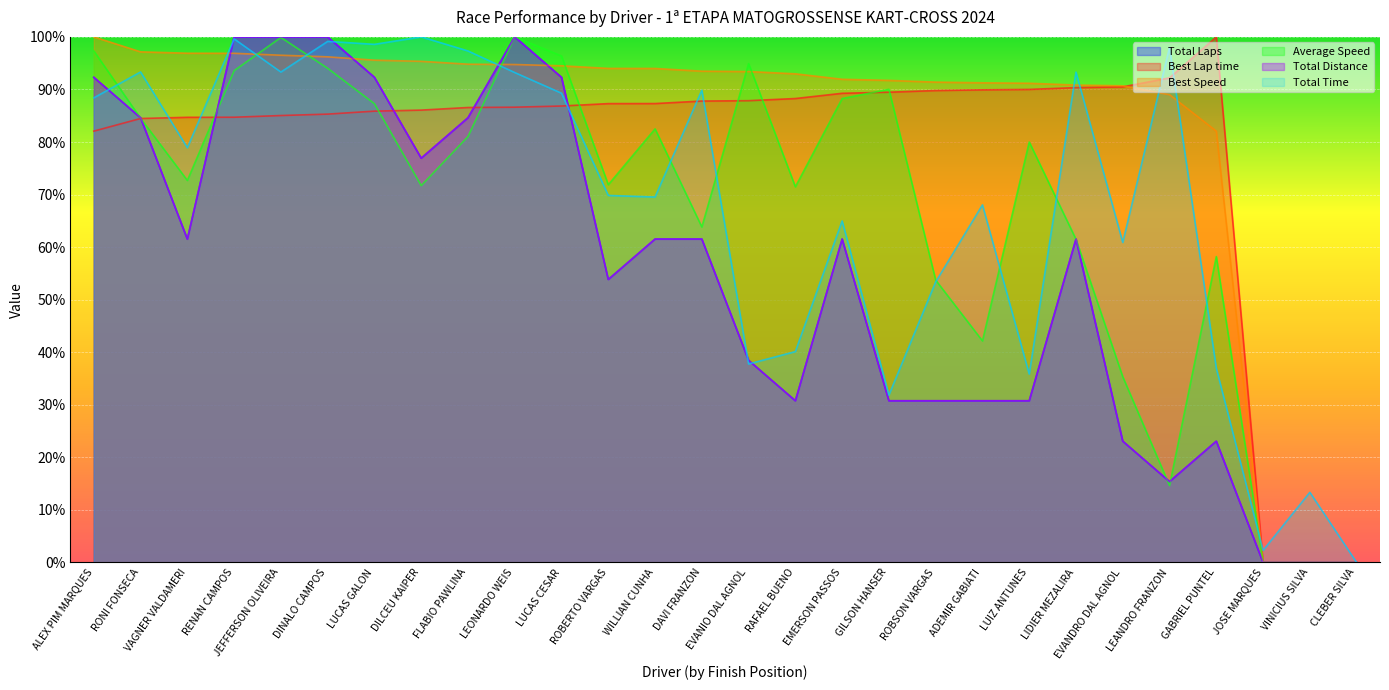

Is it true that Total Laps equals 38.5 at EVANIO DAL AGNOL?

True